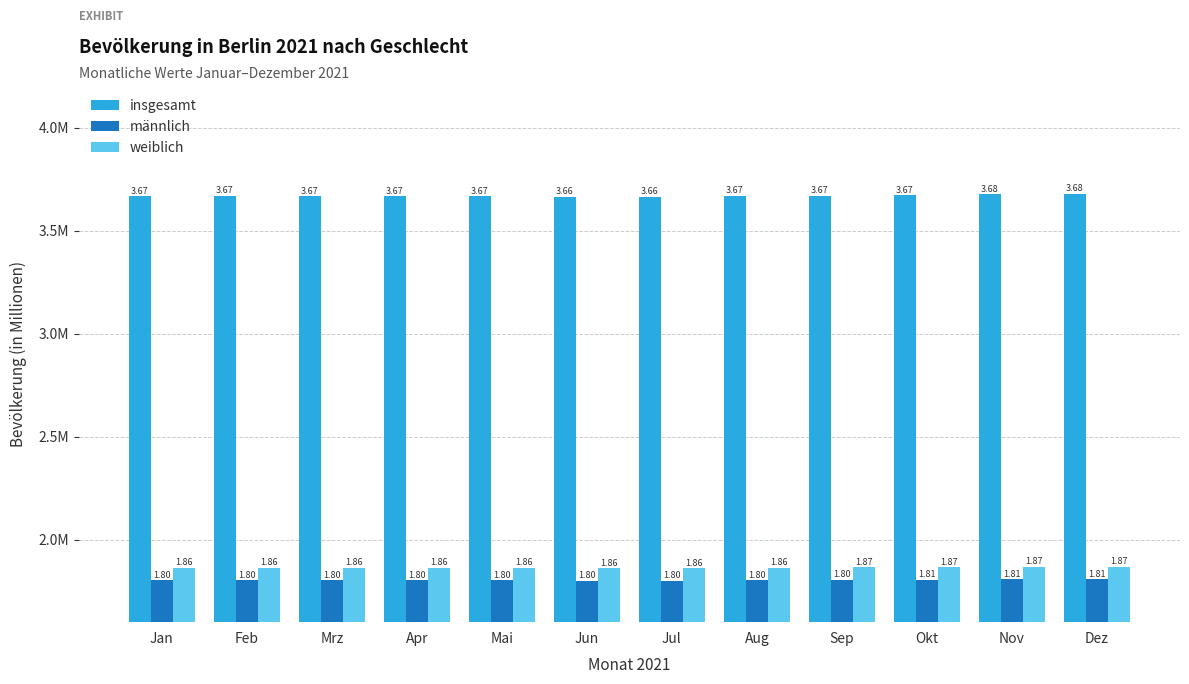

At how many categories does at least one series exceed 3?

12